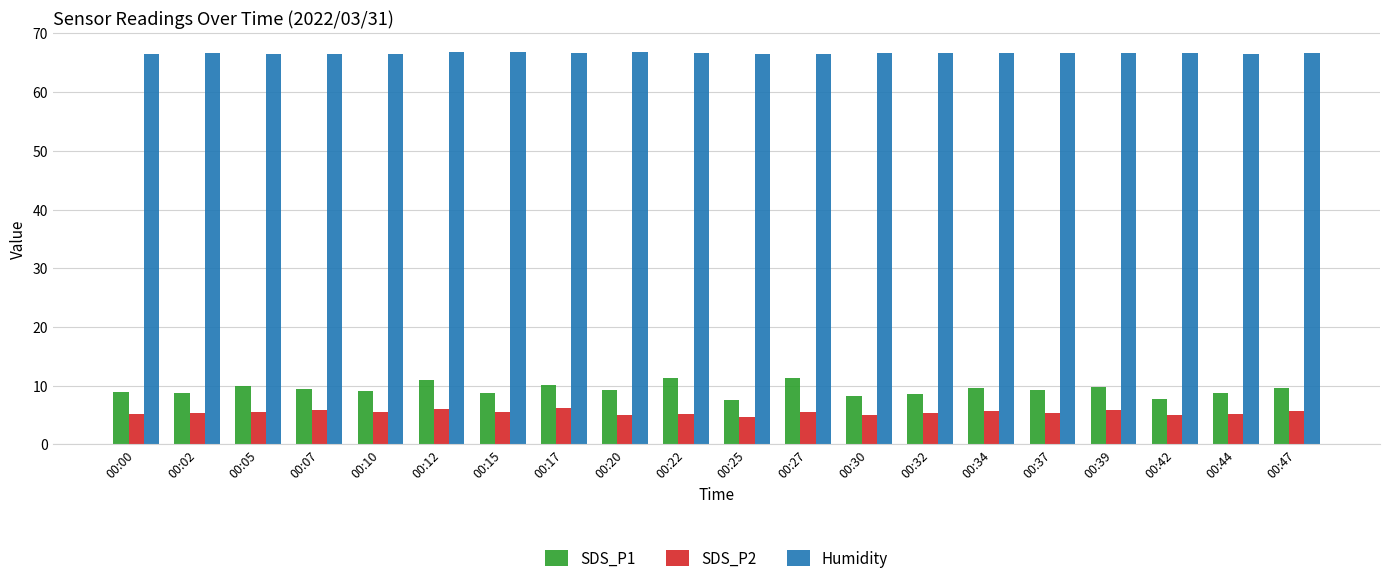

Rank the series by their maximum value, from lowest to highest.

SDS_P2, SDS_P1, Humidity